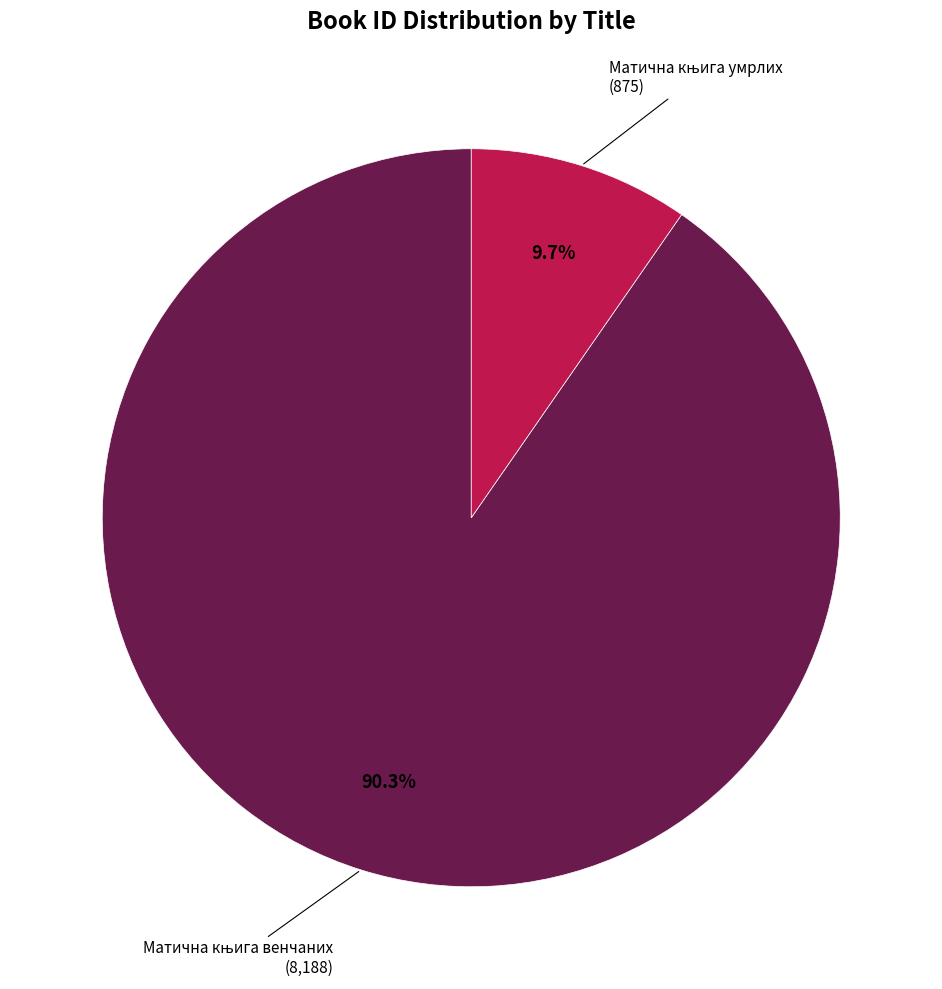

Is there a majority slice in this chart?

Yes